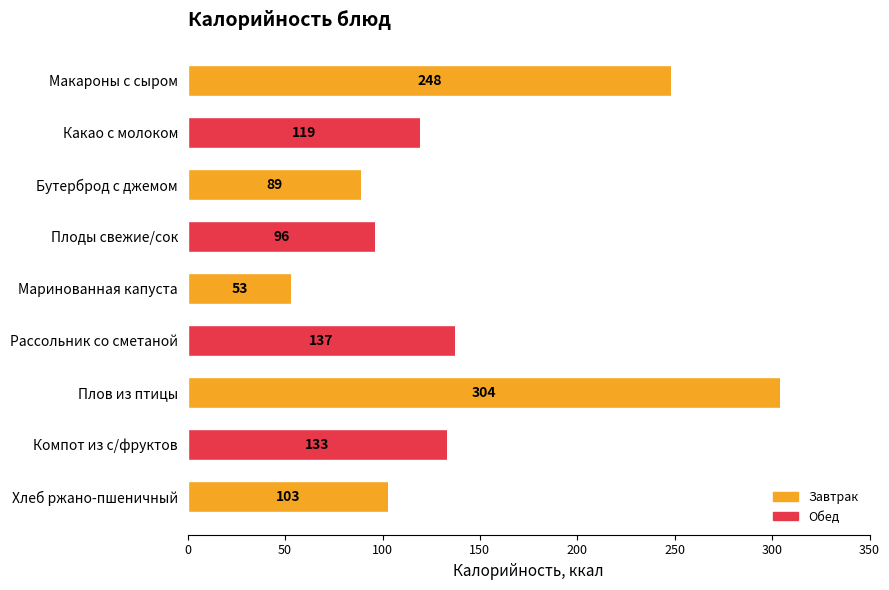

What is the difference between the maximum and second lowest values?

215